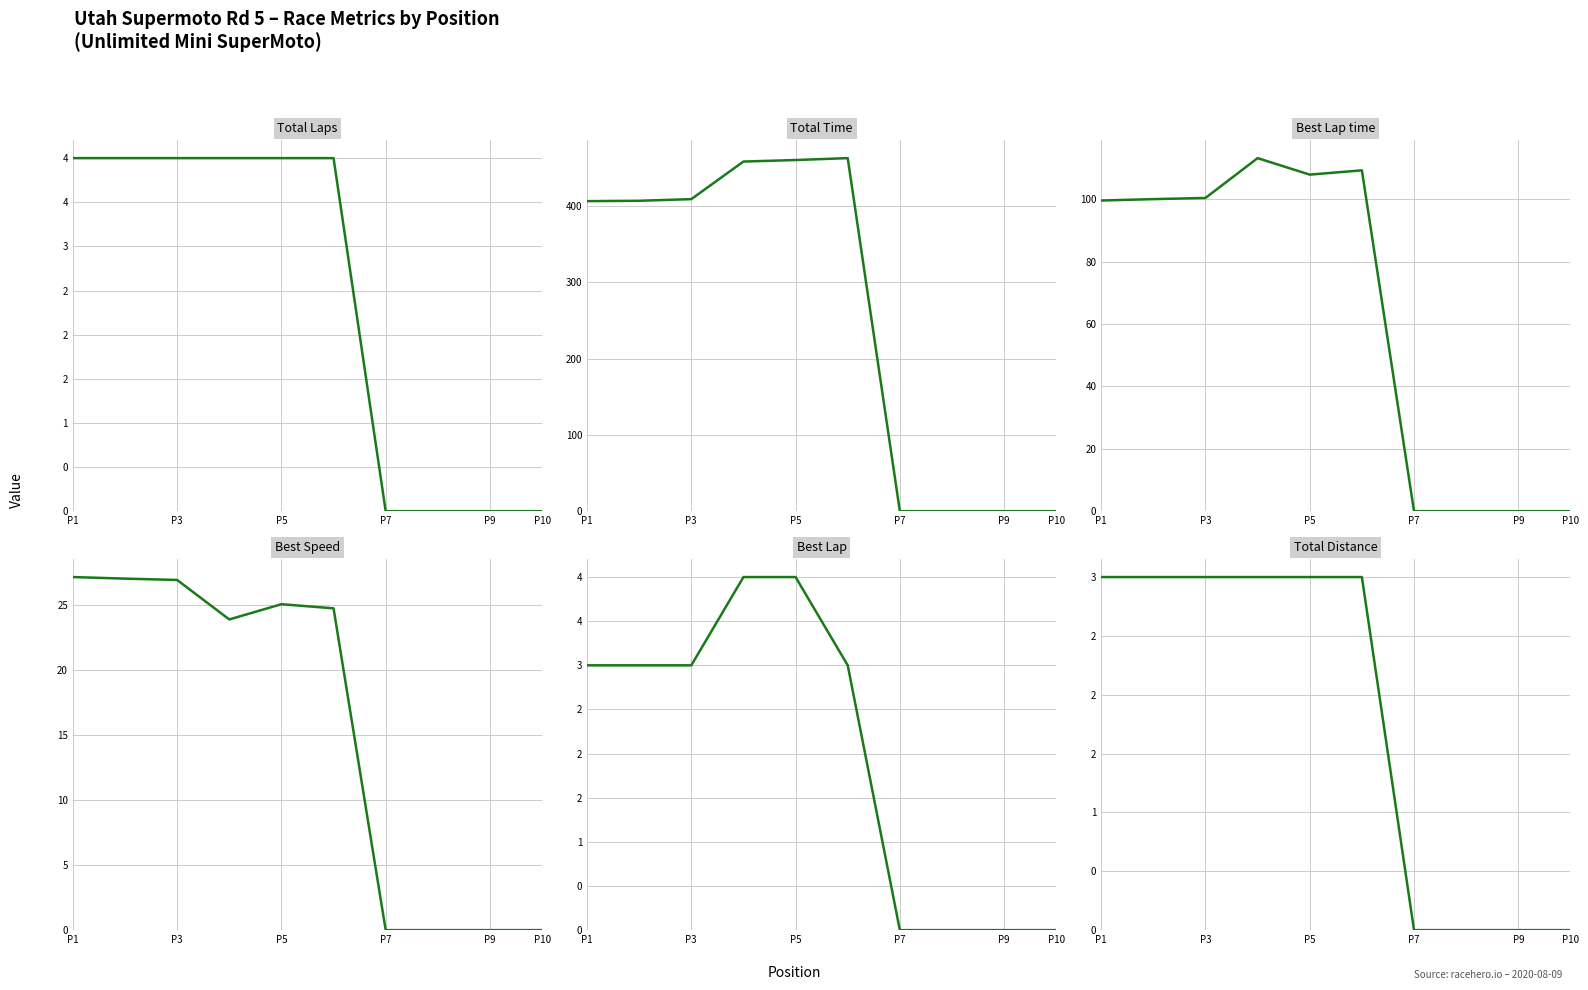

Does the chart have visible grid lines?

Yes